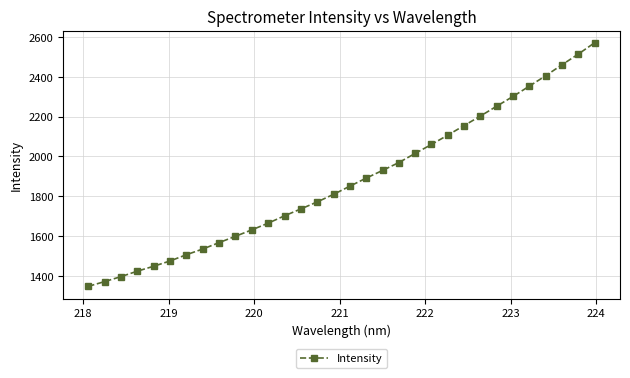

How many data points does each series have?

32